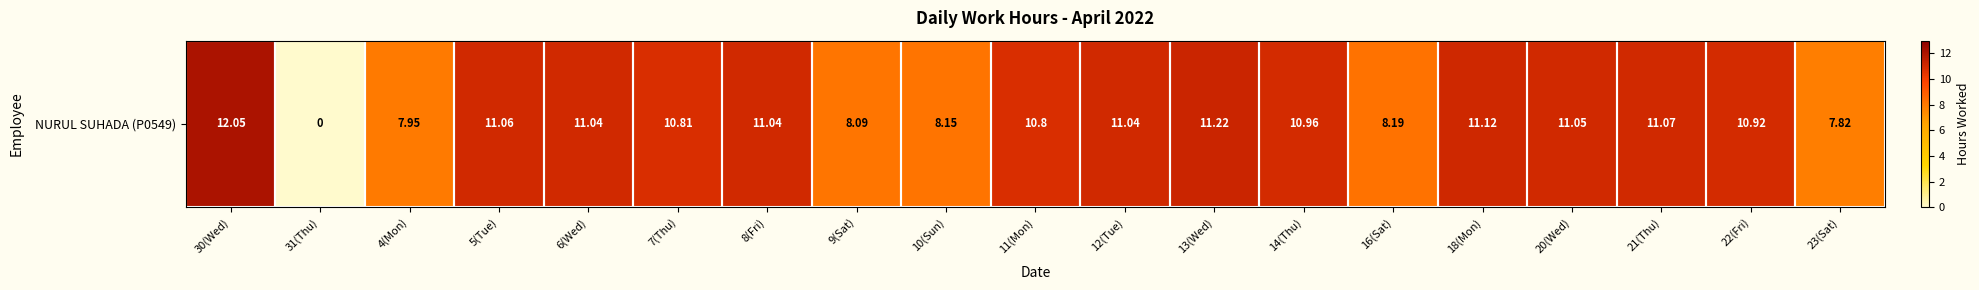

Which category has the lowest value across all series?

31(Thu)